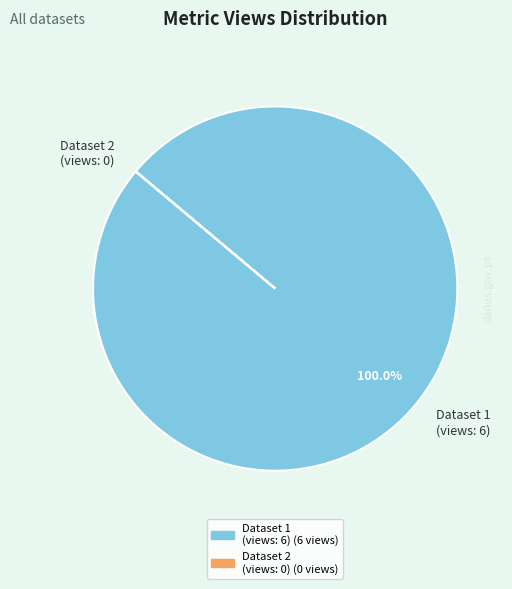

Which category has the biggest portion of the pie?

Dataset 1 (views: 6)